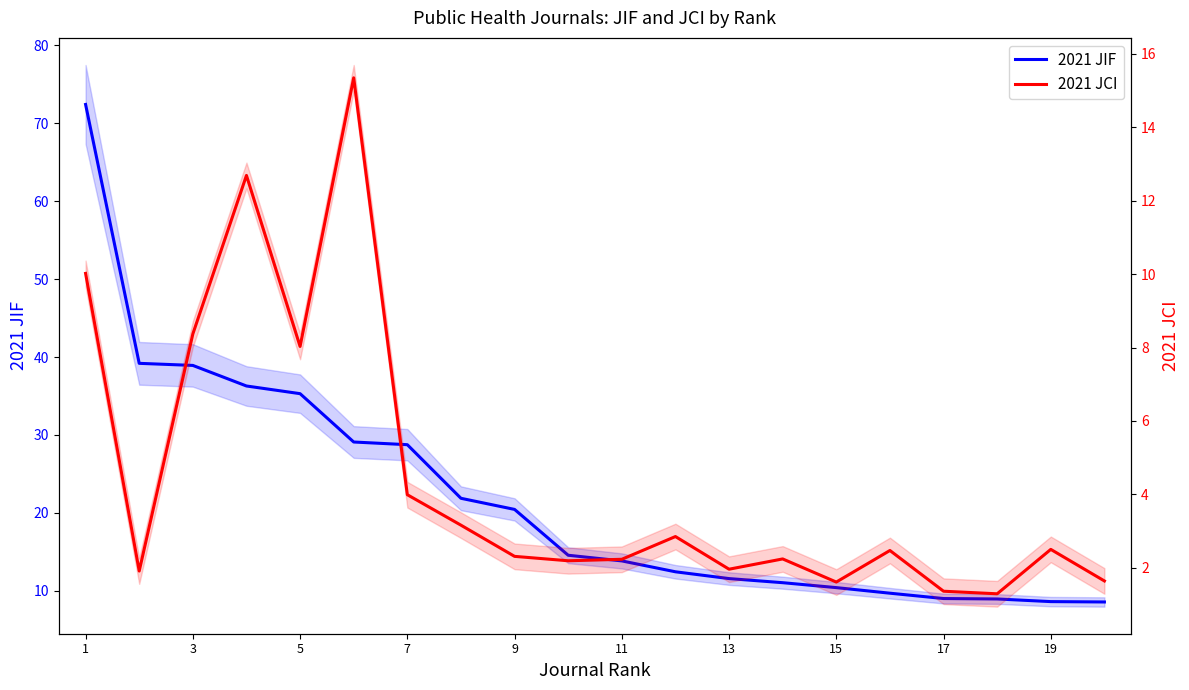

At which label does 2021 JIF first exceed 14?

1